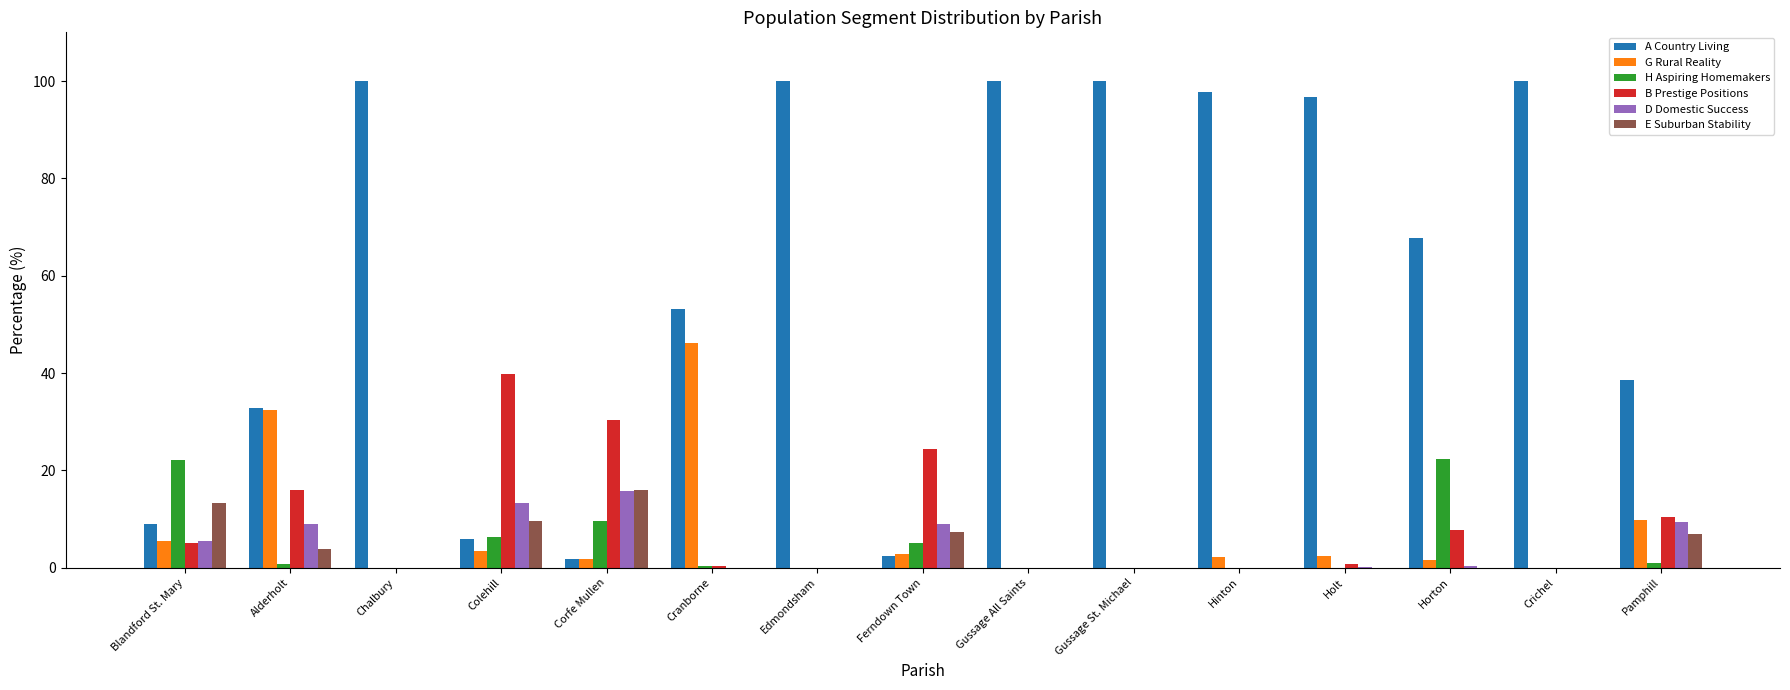

True or false: E Suburban Stability has a value of -6.8 at Chalbury.

False